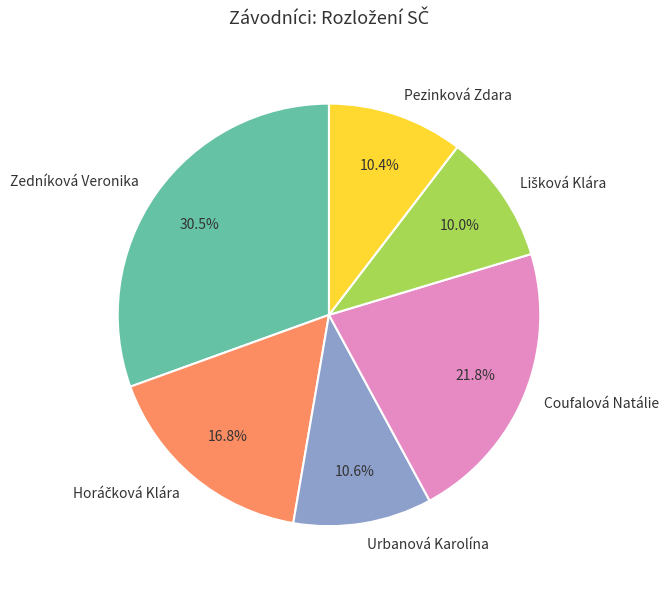

Which has a higher value, Zedníková Veronika or Pezinková Zdara?

Zedníková Veronika